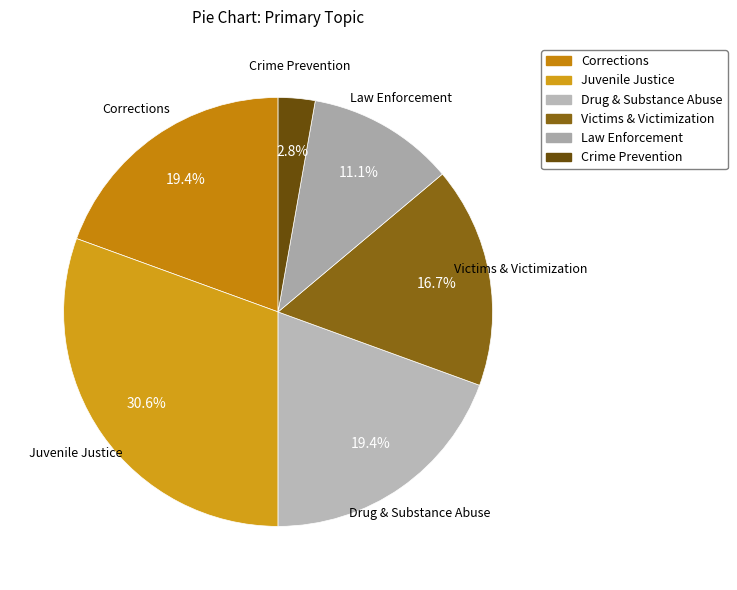

What percentage is the Victims & Victimization slice, to the nearest percent?

17%